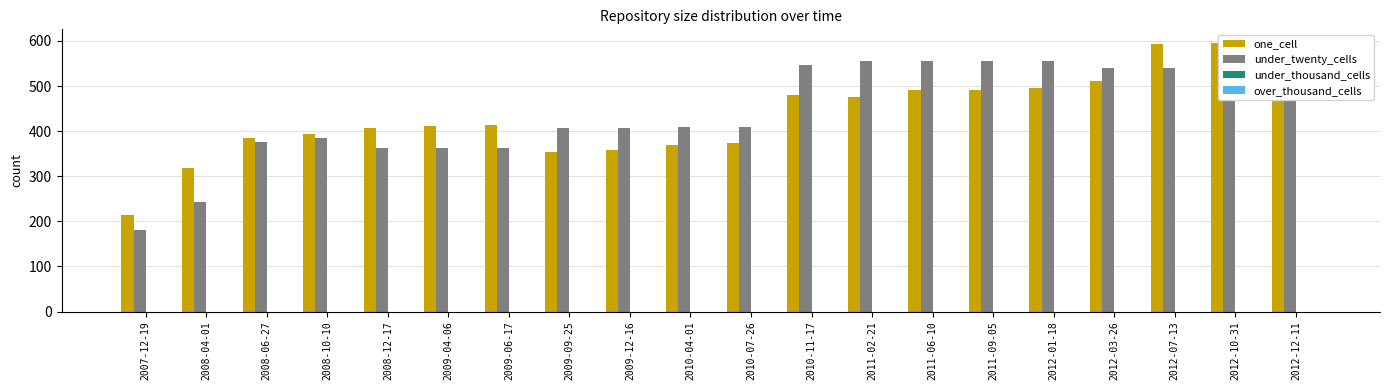

Reading left to right, list all the values displayed in this chart.

one_cell: 213	318	385	393	408	412	413	354	358	370	373	480	475	491	491	495	511	594	596	596
under_twenty_cells: 181	242	377	384	363	363	363	408	408	409	409	547	556	556	556	556	539	539	541	539
under_thousand_cells: 0	0	0	0	0	0	0	0	0	0	0	0	0	0	0	0	0	0	0	0
over_thousand_cells: 0	0	0	0	0	0	0	0	0	0	0	0	0	0	0	0	0	0	0	0